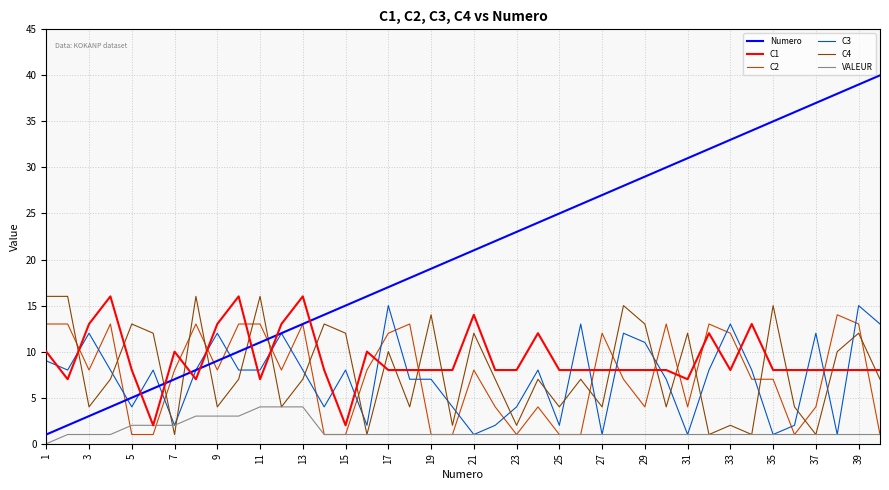

True or false: C4 and C3 cross at least once.

True